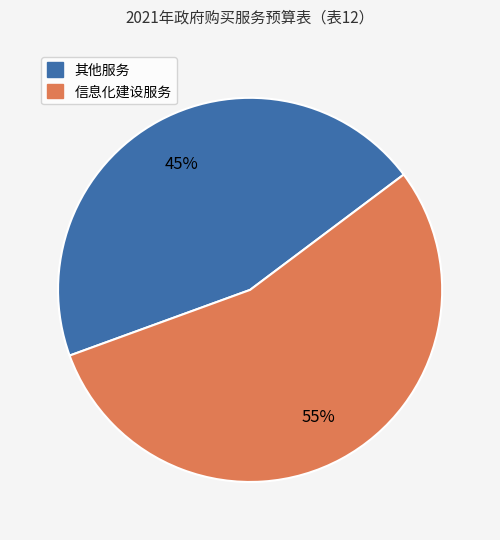

Is there a majority slice in this chart?

Yes